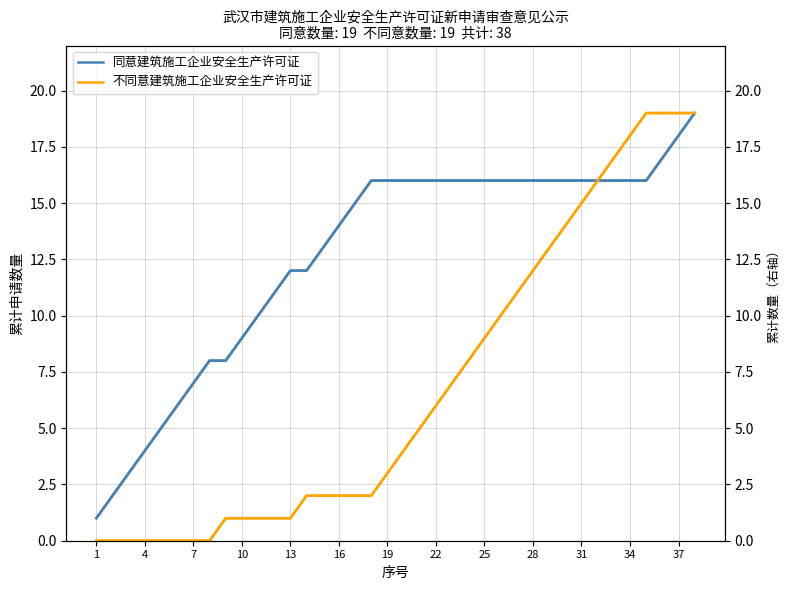

Is the value of 不同意建筑施工企业安全生产许可证 at 26 greater than the value of 同意建筑施工企业安全生产许可证 at 37?

No